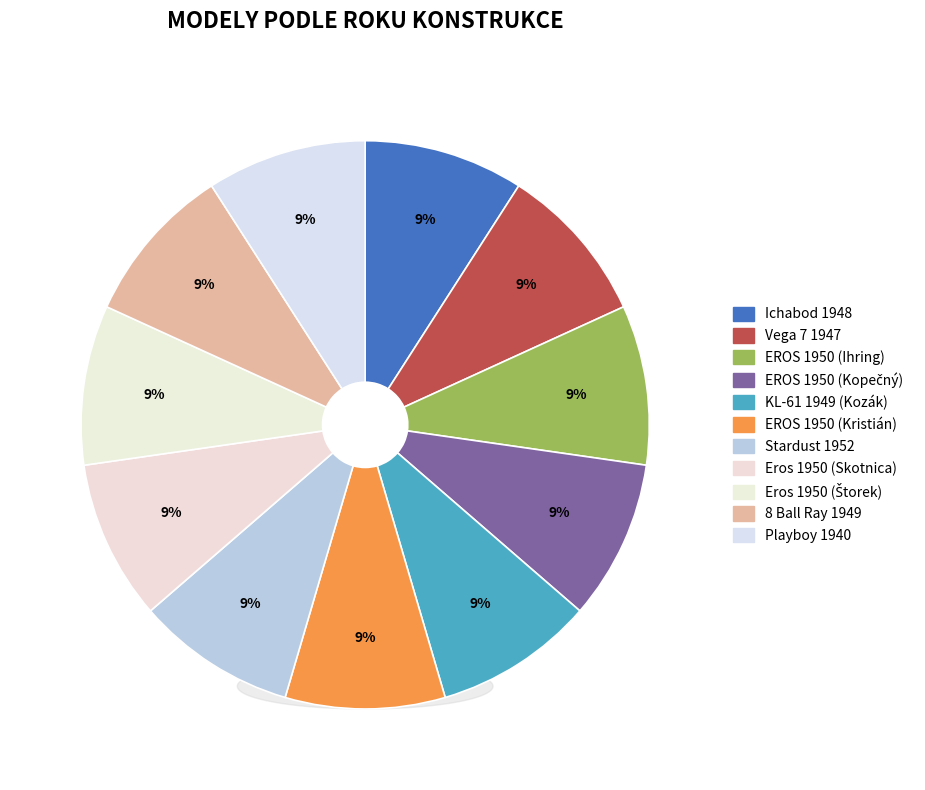

The Josef Žalud (8 Ball Ray) slice represents 9% of the pie. True or false?

True